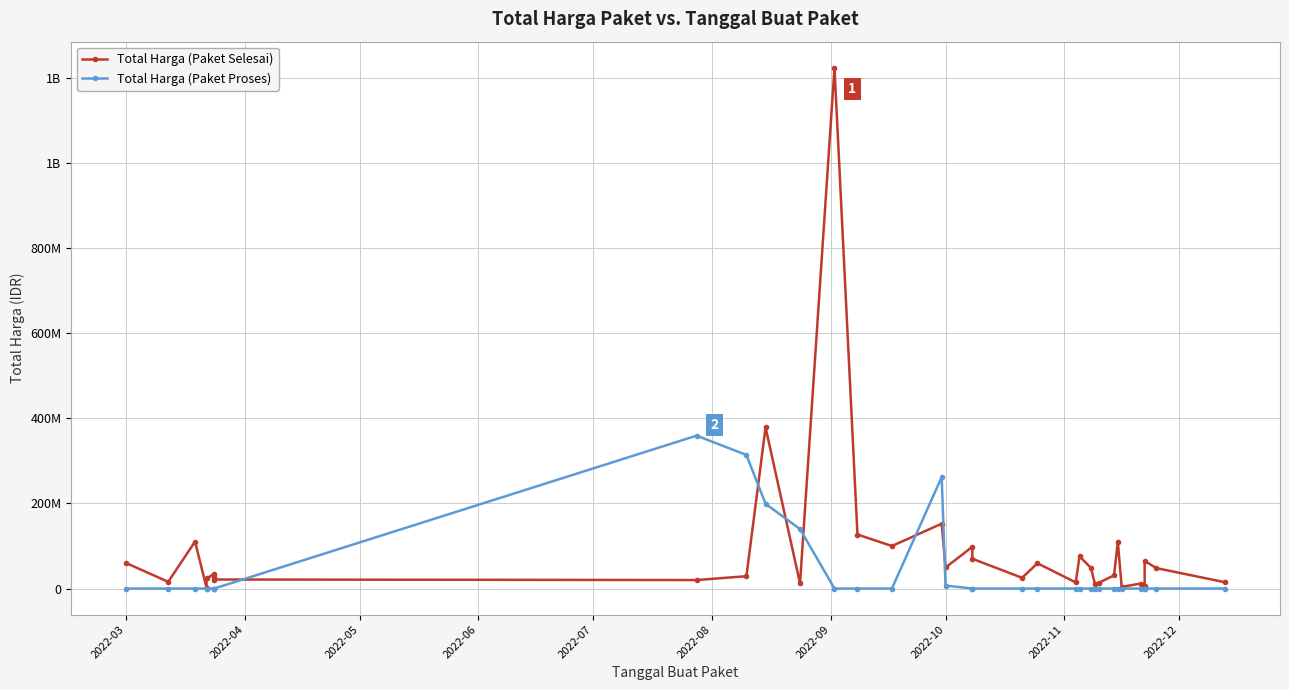

What is the value of the Total Harga (Paket Selesai) point at the 19th from the left?

70000000